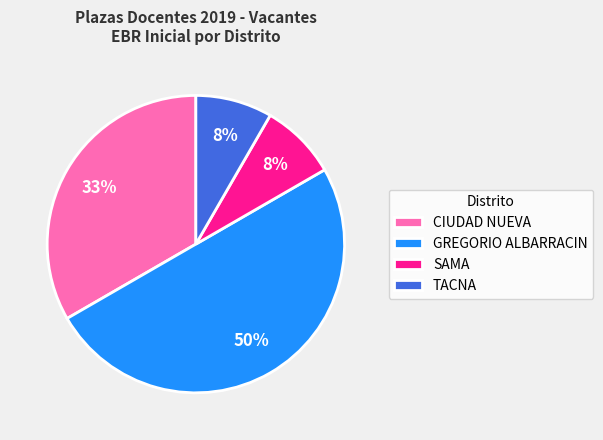

What is the largest slice in the pie chart?

GREGORIO ALBARRACIN